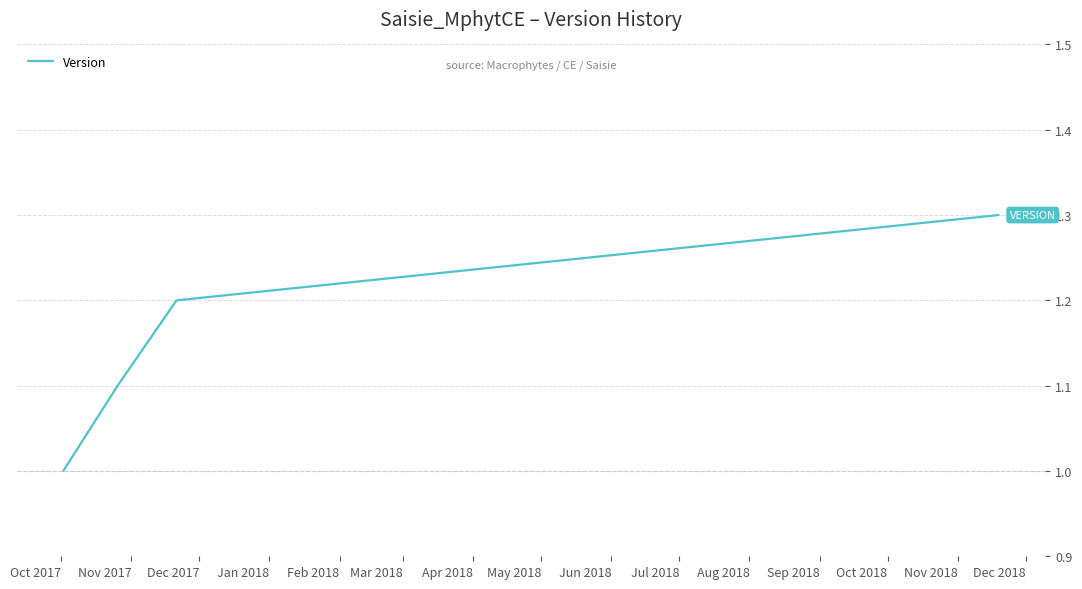

What is the difference between the maximum and minimum values?

0.3